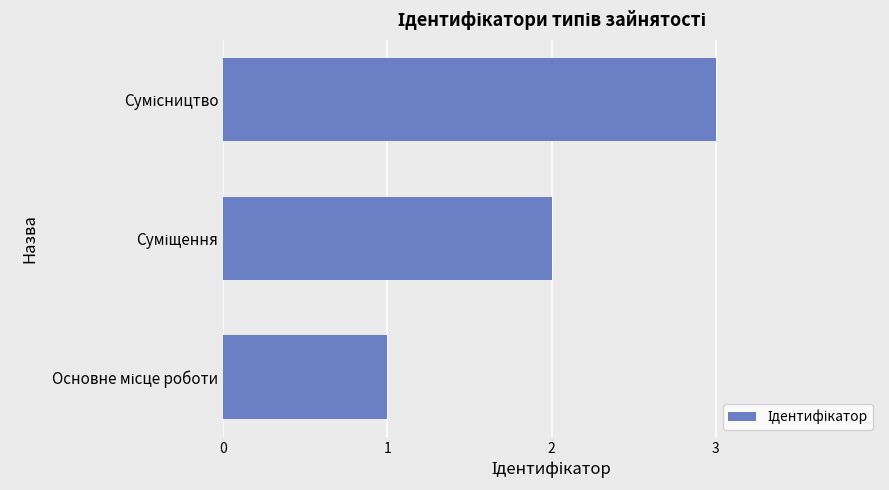

What is the greatest value displayed?

3